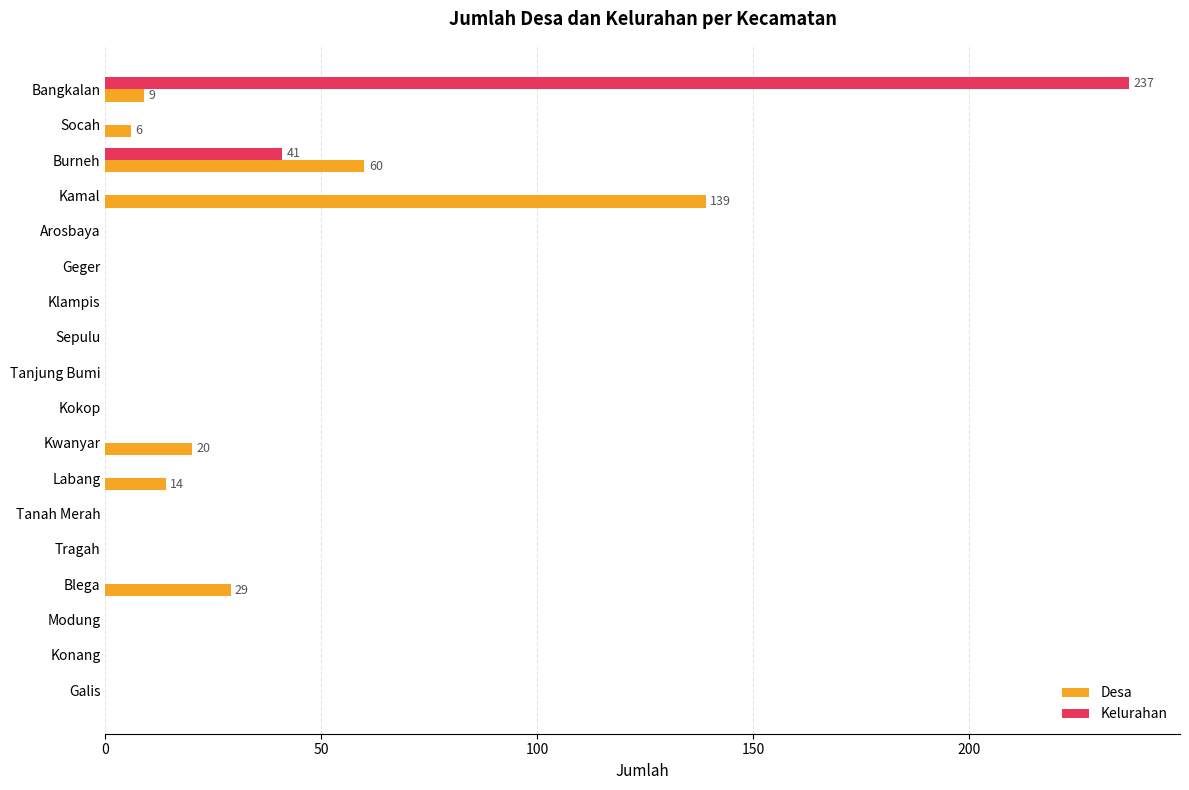

True or false: Kelurahan has a value of 0 at Kokop.

True